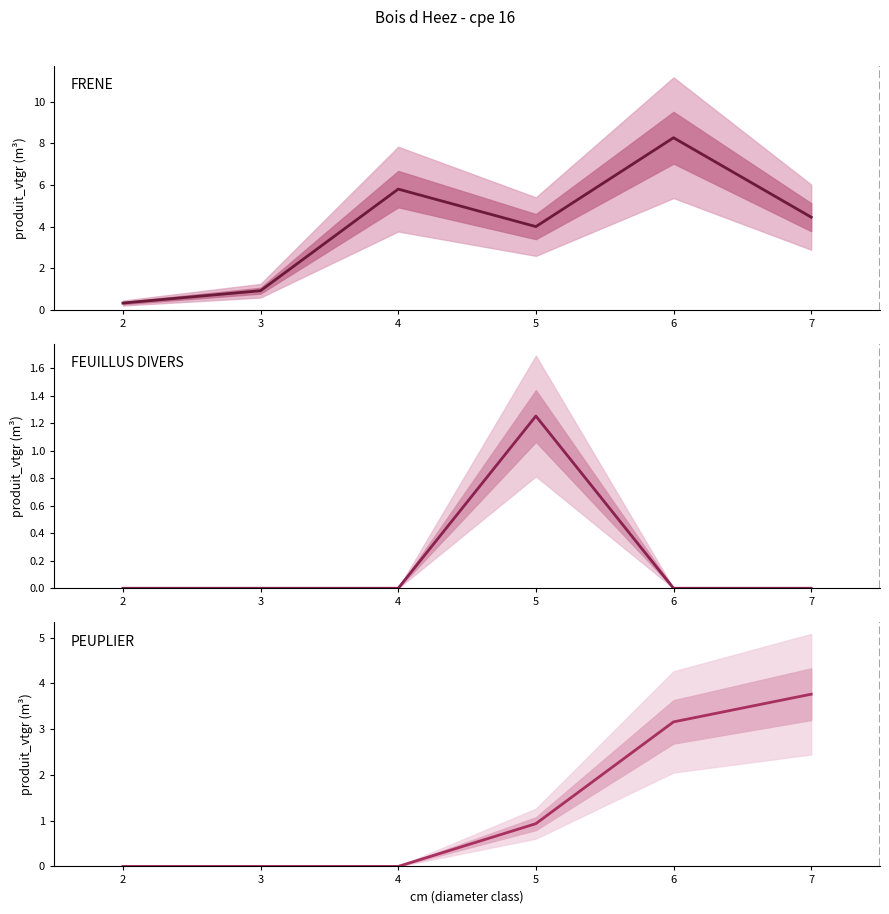

The value of FEUILLUS DIVERS at 5 is 0.6. True or false?

False